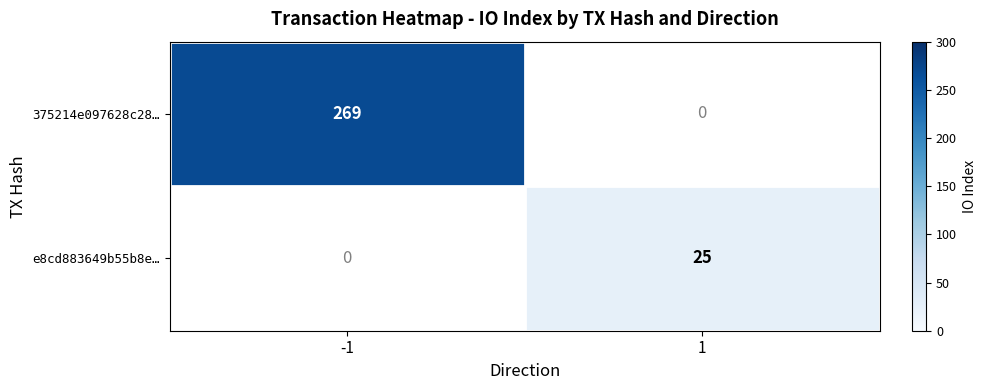

True or false: 375214e097628c28… has a value of 402 at -1.

False